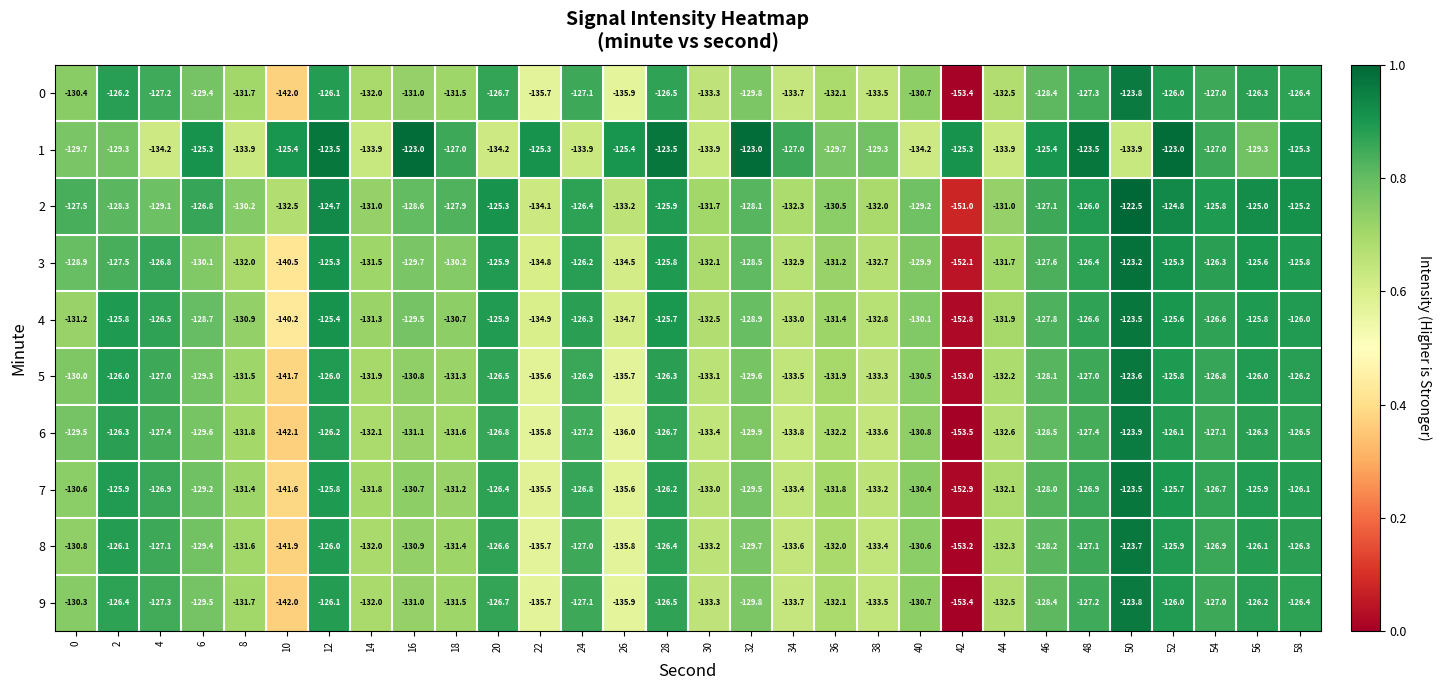

What is the difference between the 2 values at 40 and 48?

3.2